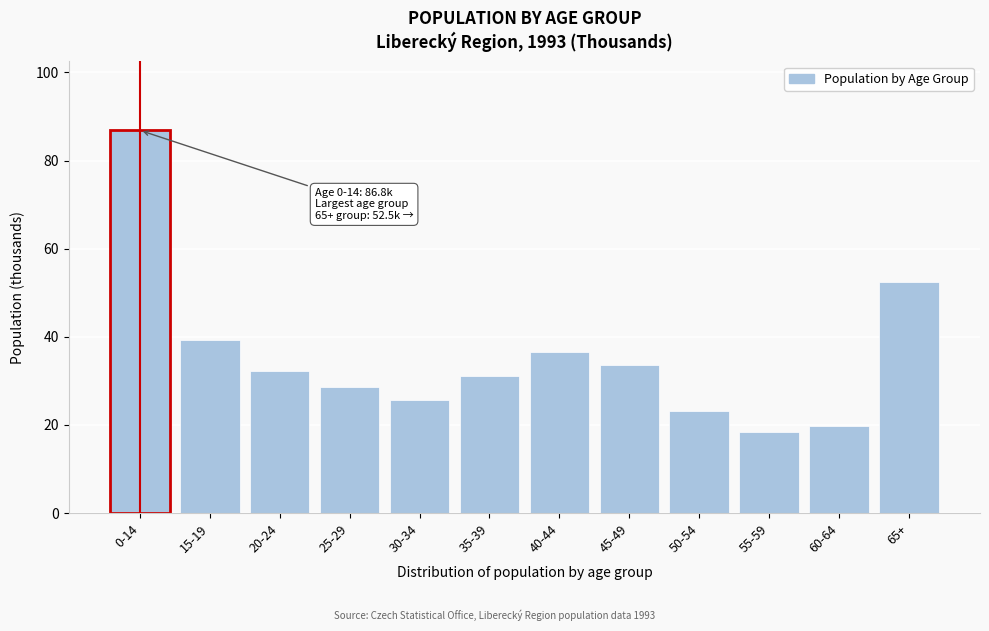

Reading left to right, list all the values displayed in this chart.

86.8	39.3	32.3	28.6	25.7	31.1	36.6	33.6	23.3	18.4	19.8	52.5